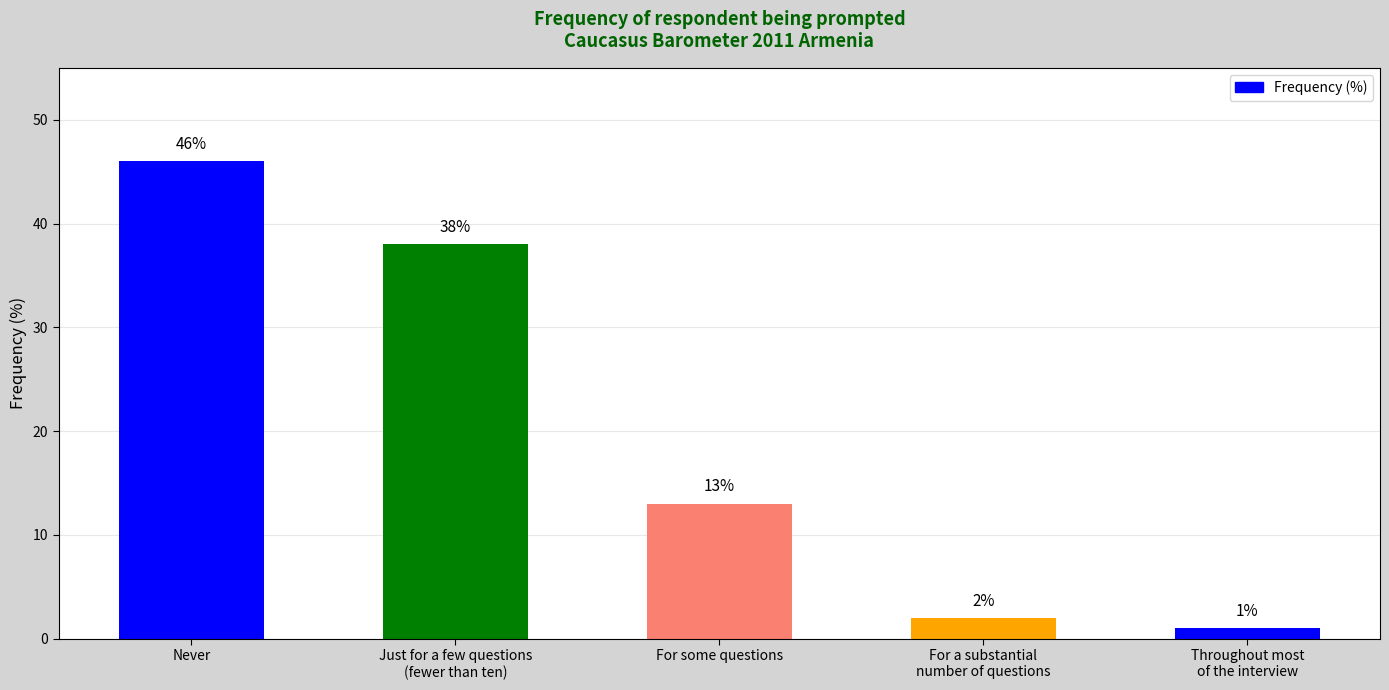

What is the change in value from For some questions to For a substantial
number of questions?

-11